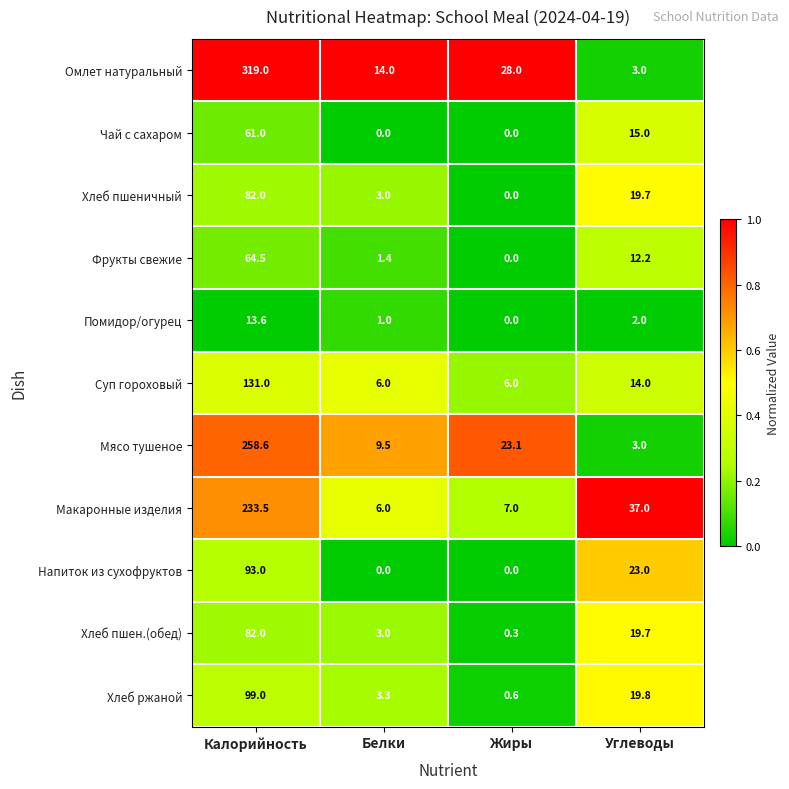

Which series changed the most between Калорийность and Углеводы?

Омлет натуральный